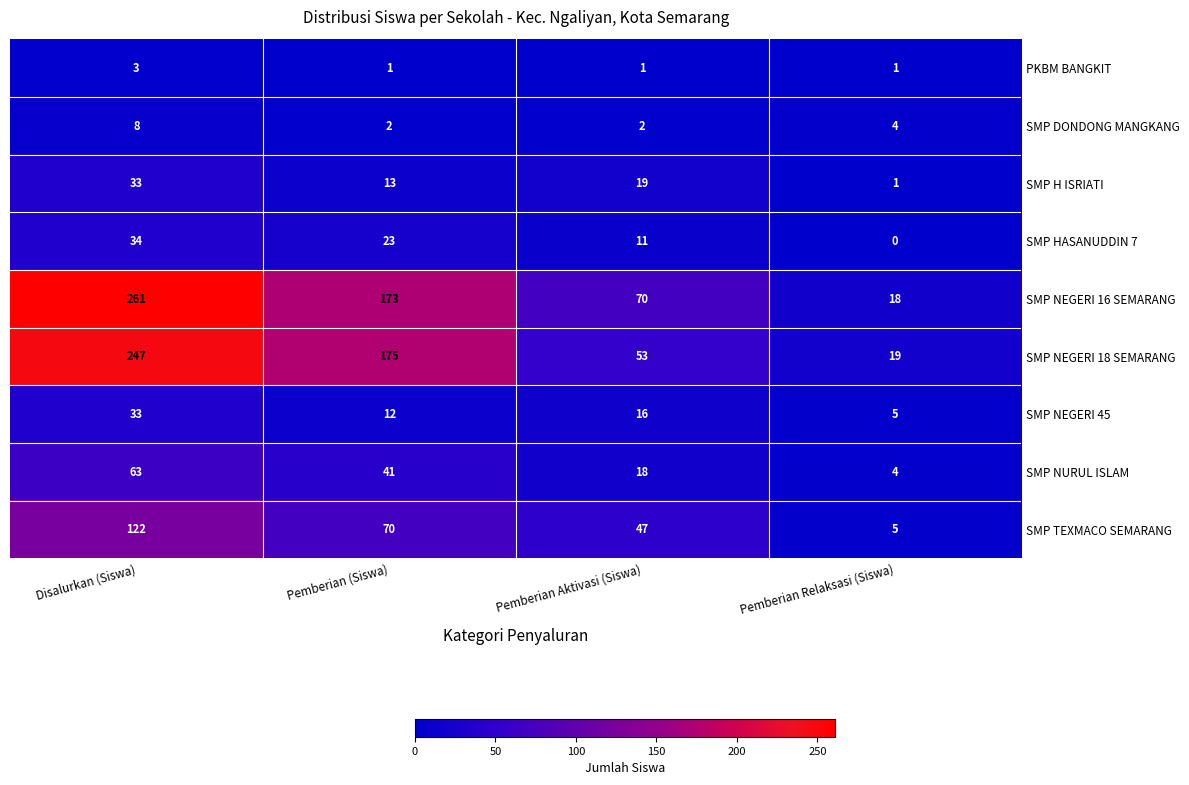

Which series has the largest range (max minus min)?

SMP NEGERI 16 SEMARANG